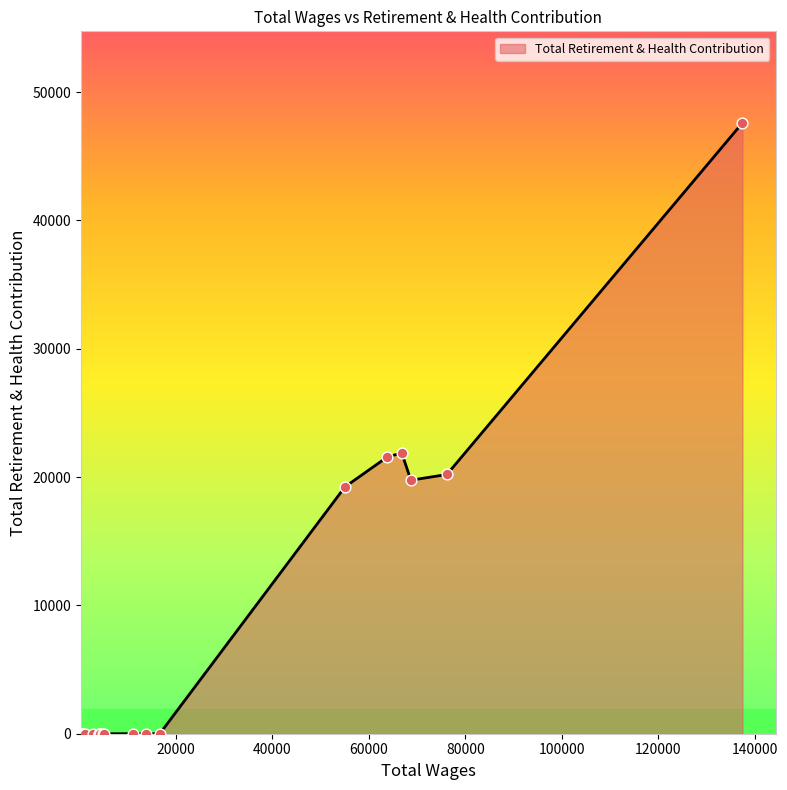

Which has a higher value, 63844.0 or 632.0?

63844.0